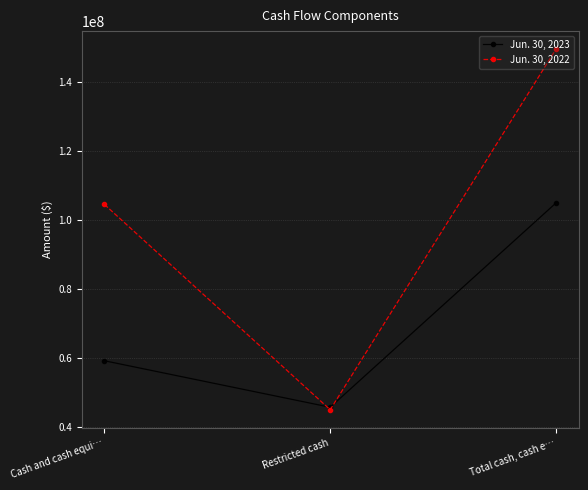

Is it true that Jun. 30, 2022 equals 149618259 at Total cash, cash e…?

True